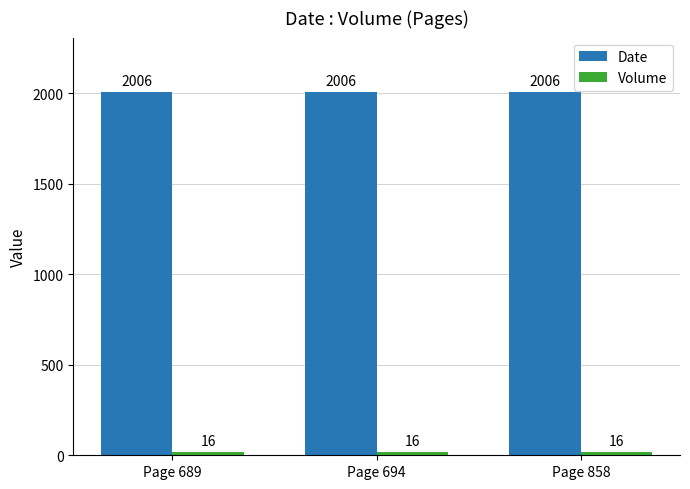

What is the average value of the Date series?

2006